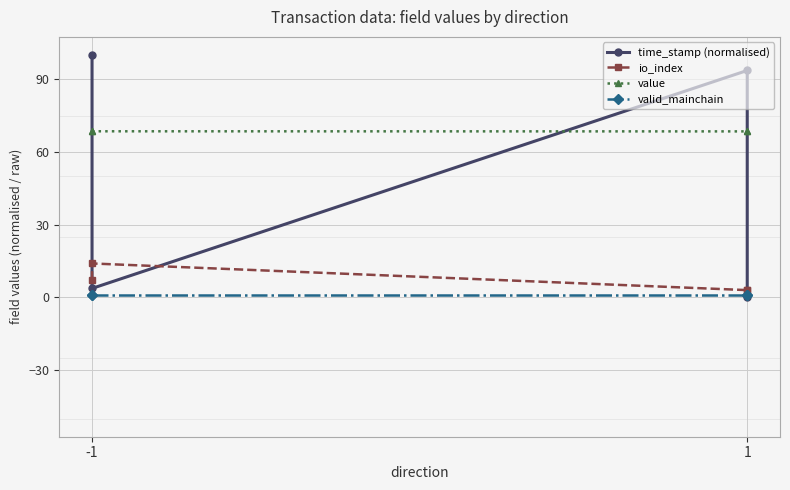

How many times do time_stamp (normalised) and io_index cross each other?

3